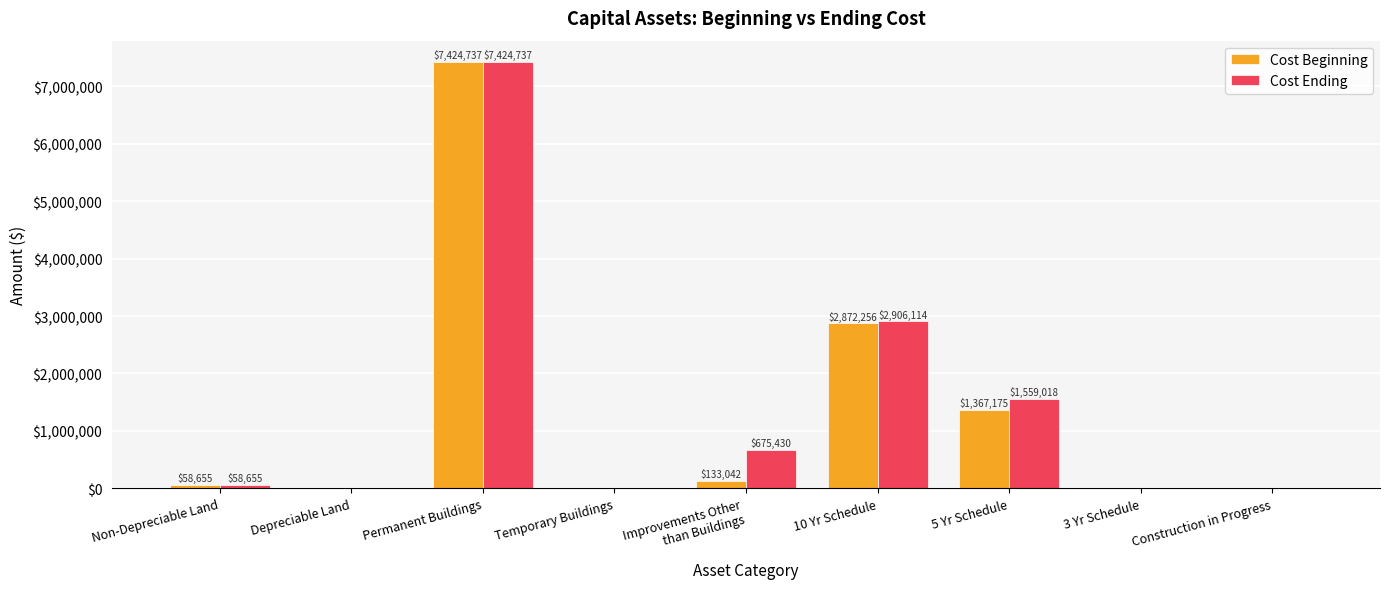

How many groups of bars are there?

9